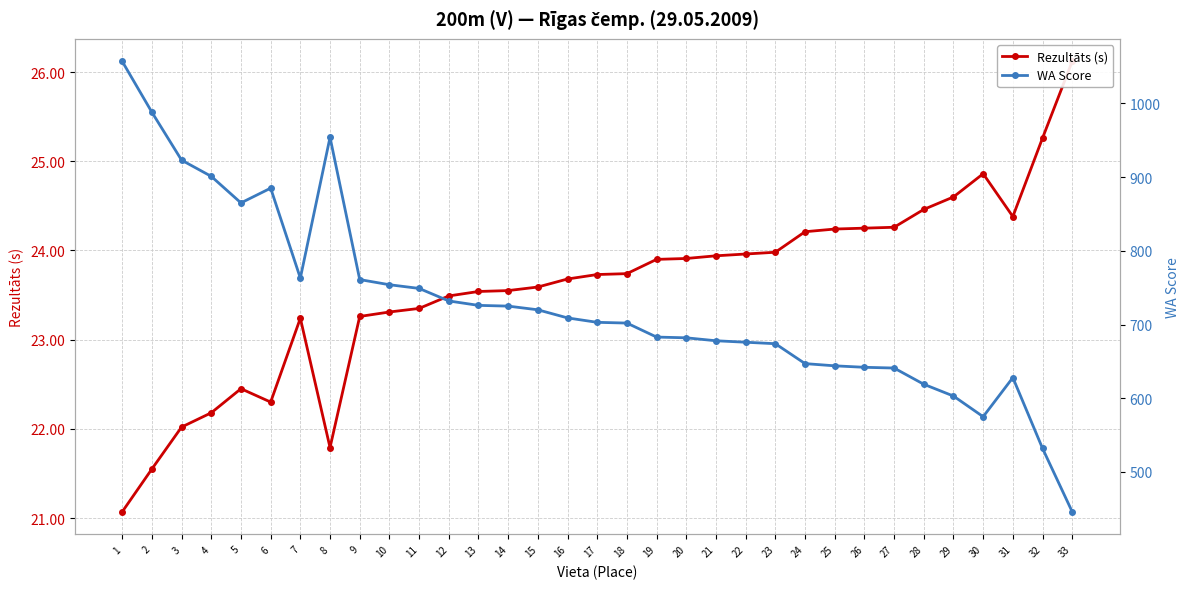

Reading left to right, extract all data points from this chart.

Rezultāts (s): 1=21.1	2=21.6	3=22.0	4=22.2	5=22.4	6=22.3	7=23.2	8=21.8	9=23.3	10=23.3	11=23.4	12=23.5	13=23.5	14=23.6	15=23.6	16=23.7	17=23.7	18=23.7	19=23.9	20=23.9	21=23.9	22=24.0	23=24.0	24=24.2	25=24.2	26=24.2	27=24.3	28=24.5	29=24.6	30=24.9	31=24.4	32=25.3	33=26.1
WA Score: 1=1057.0	2=988.0	3=923.0	4=901.0	5=865.0	6=885.0	7=763.0	8=954.0	9=761.0	10=754.0	11=749.0	12=732.0	13=726.0	14=725.0	15=720.0	16=709.0	17=703.0	18=702.0	19=683.0	20=682.0	21=678.0	22=676.0	23=674.0	24=647.0	25=644.0	26=642.0	27=641.0	28=619.0	29=603.0	30=575.0	31=628.0	32=532.0	33=446.0